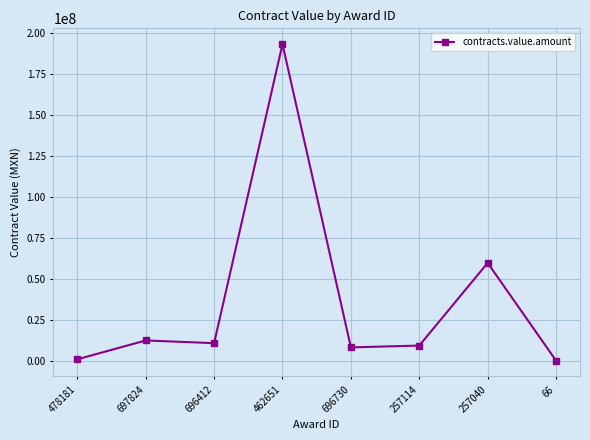

Approximately how many times larger is the value at 462651 compared to 257040?

3.2